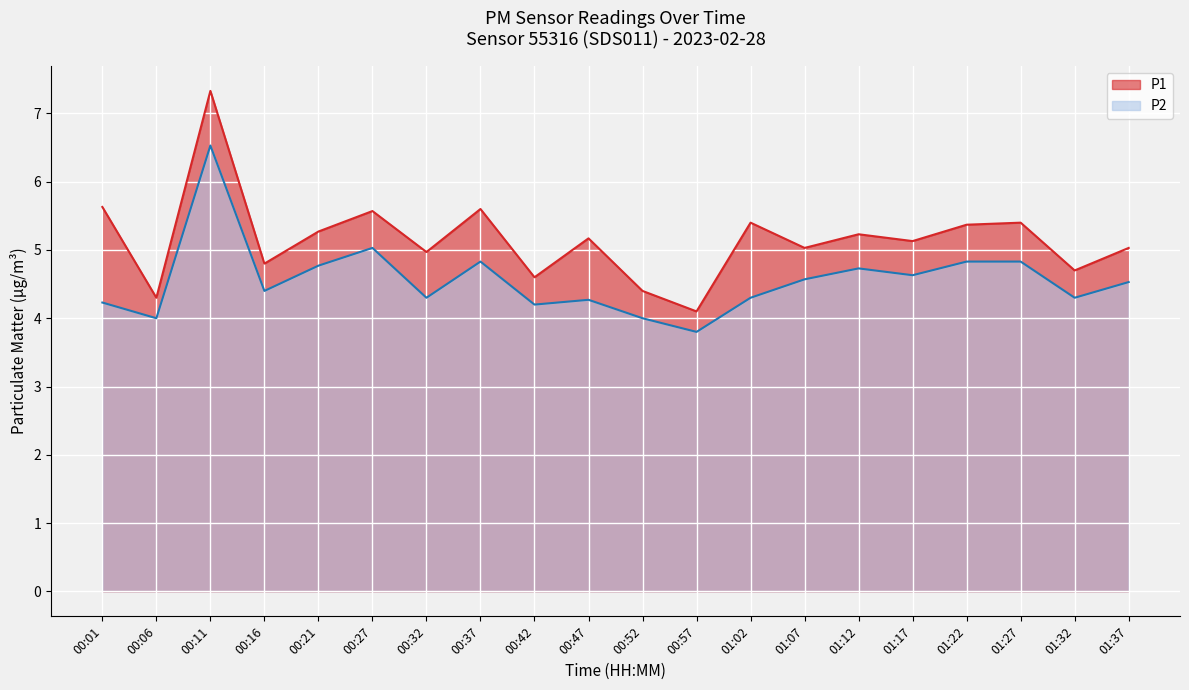

At which category does P1 reach its first local peak?

00:11